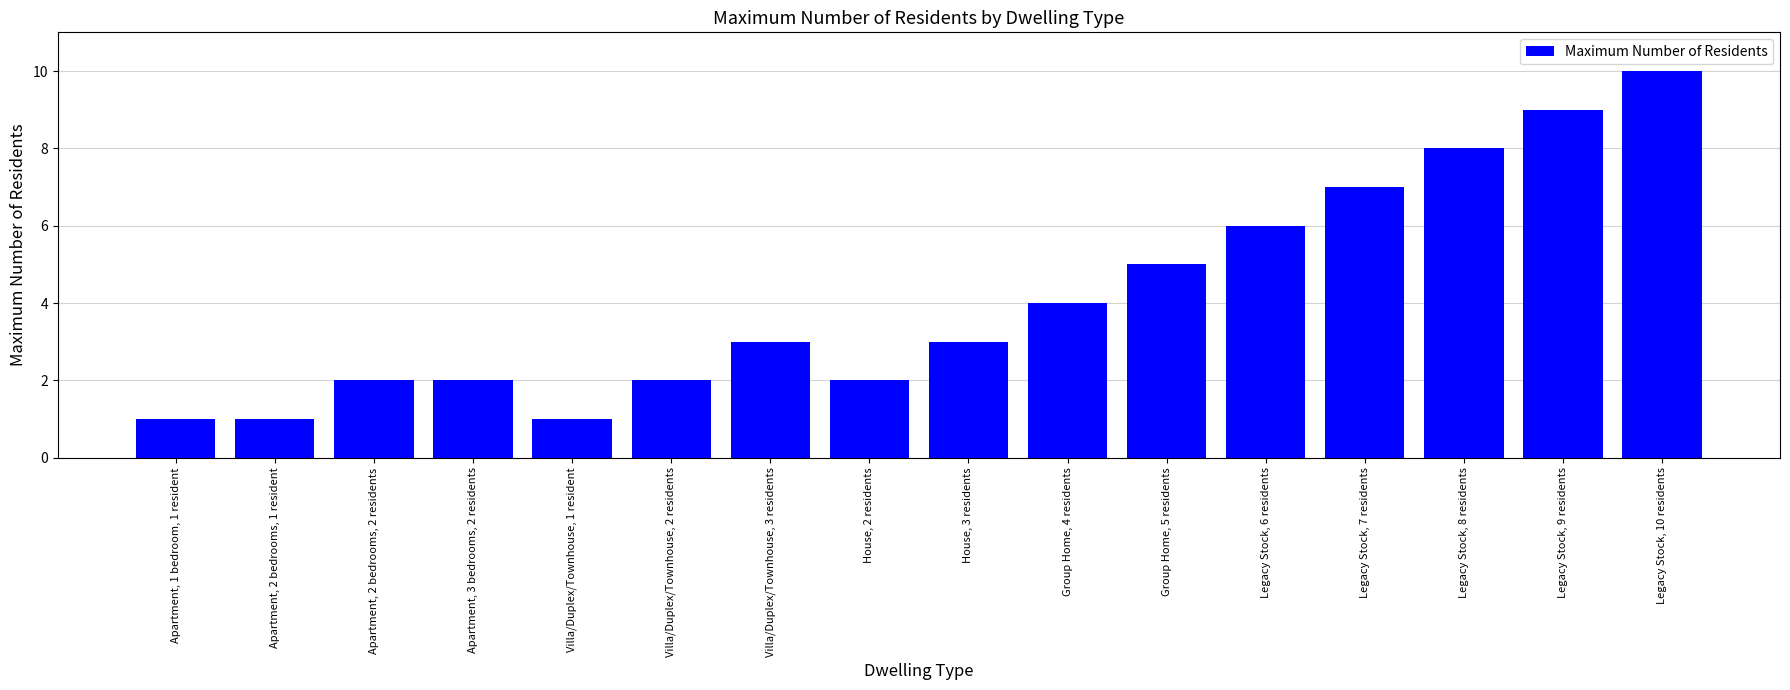

How many categories are shown in the chart?

16